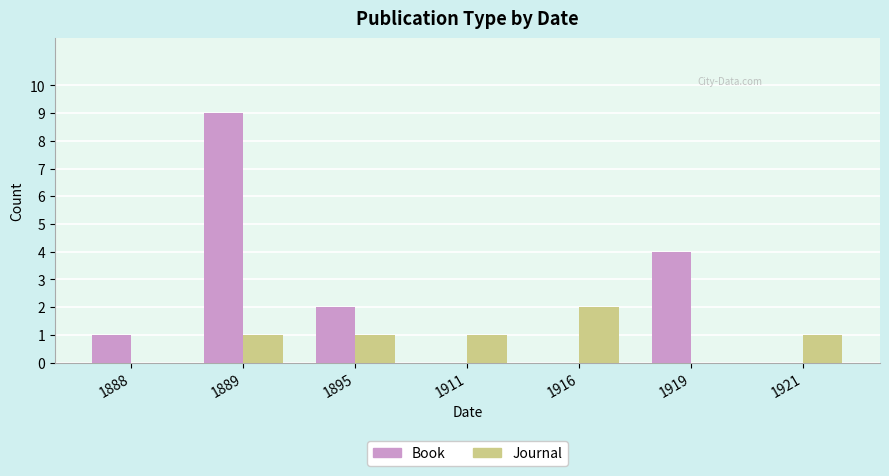

Between 1911 and 1919, which series saw the biggest shift?

Book